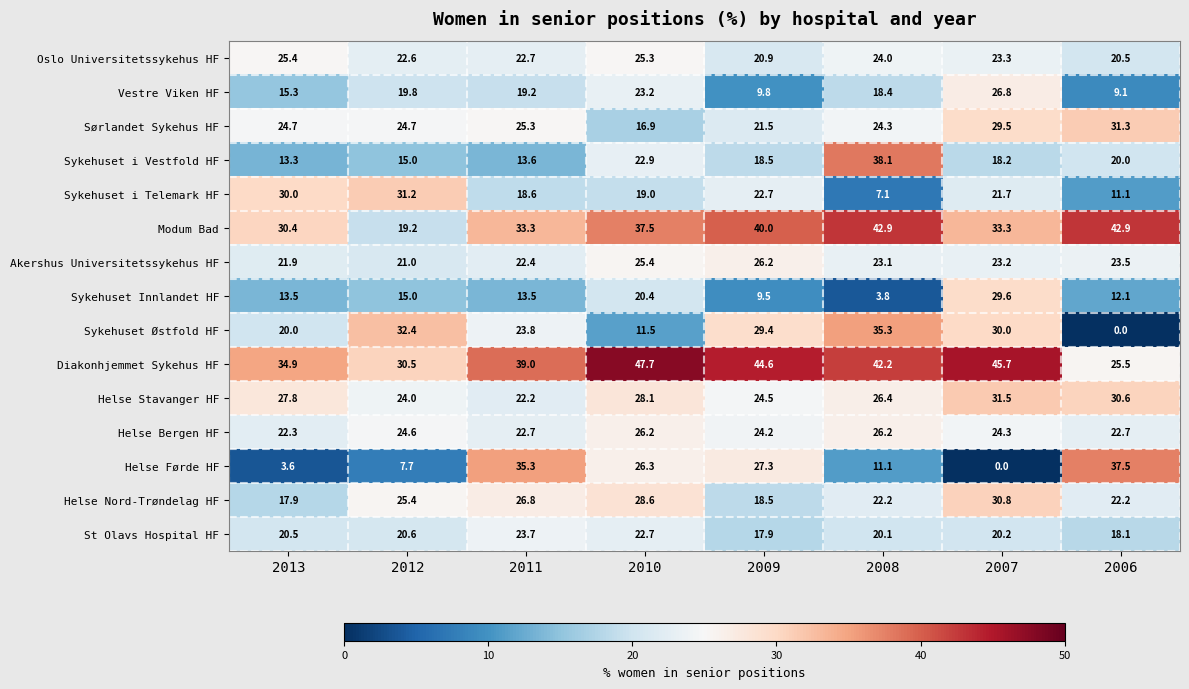

At which label does Sykehuset i Vestfold HF first exceed 18?

2010